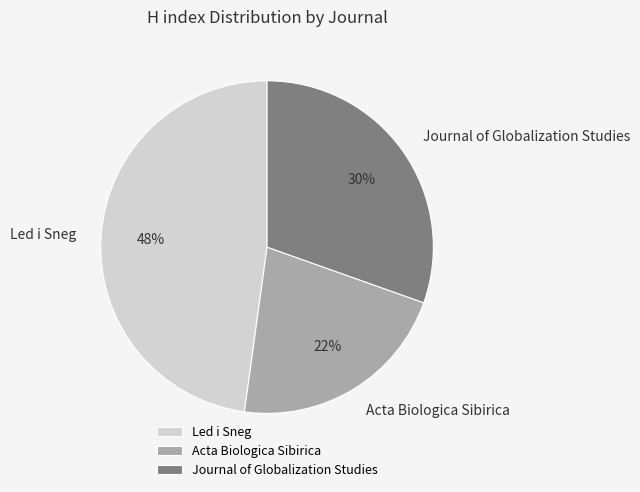

Between Acta Biologica Sibirica and Journal of Globalization Studies, which is larger?

Journal of Globalization Studies